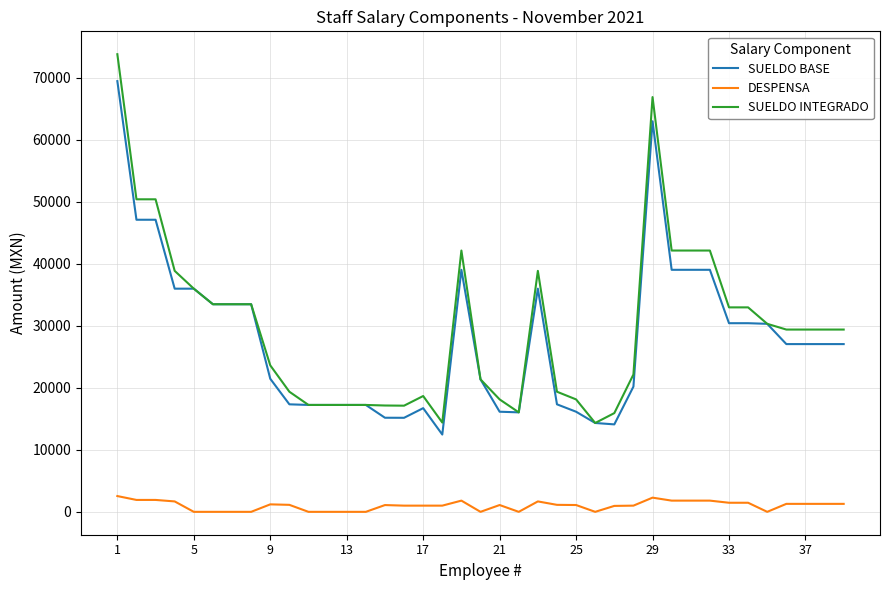

Does the chart display data point markers on the line(s)?

No